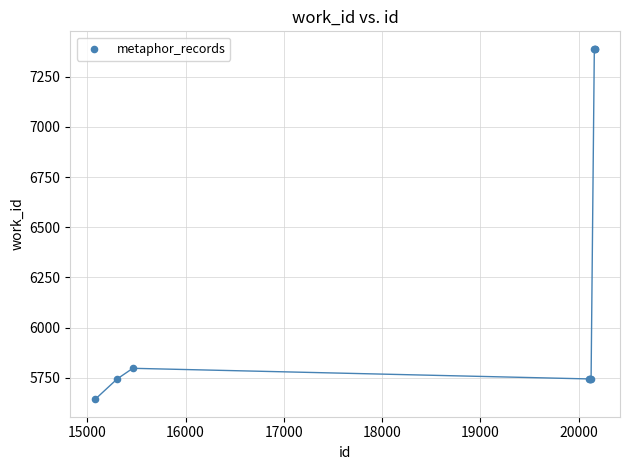

What Y value in the scatter plot is closest to 6516?

5797